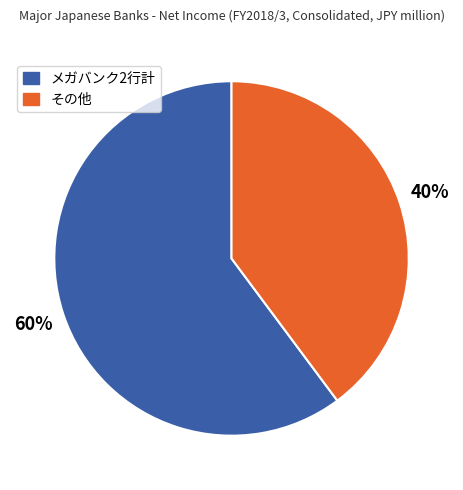

To the nearest percent, what is the difference between the largest and smallest slice percentages?

20%